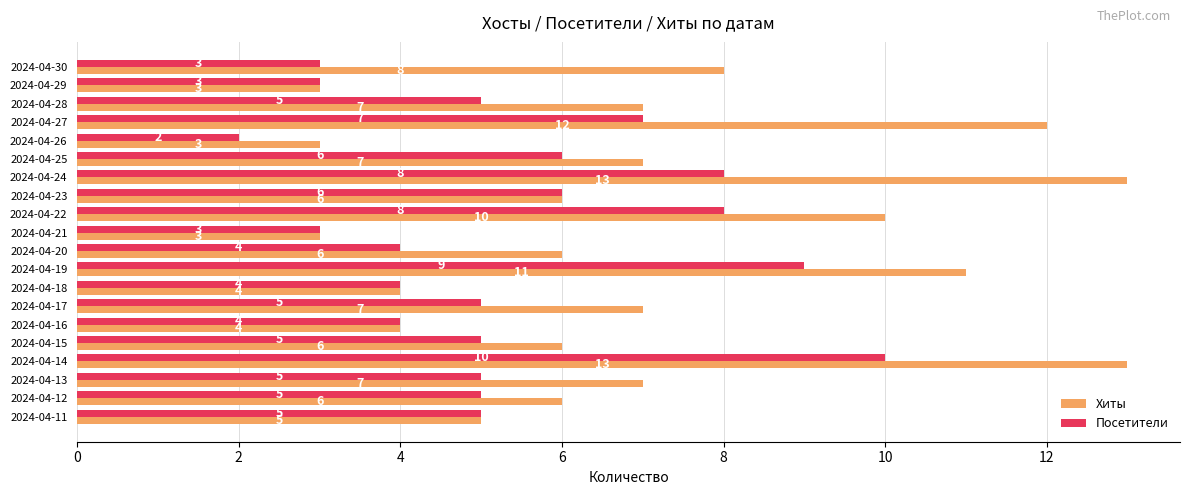

Rank the series by their average value, from lowest to highest.

Посетители, Хиты